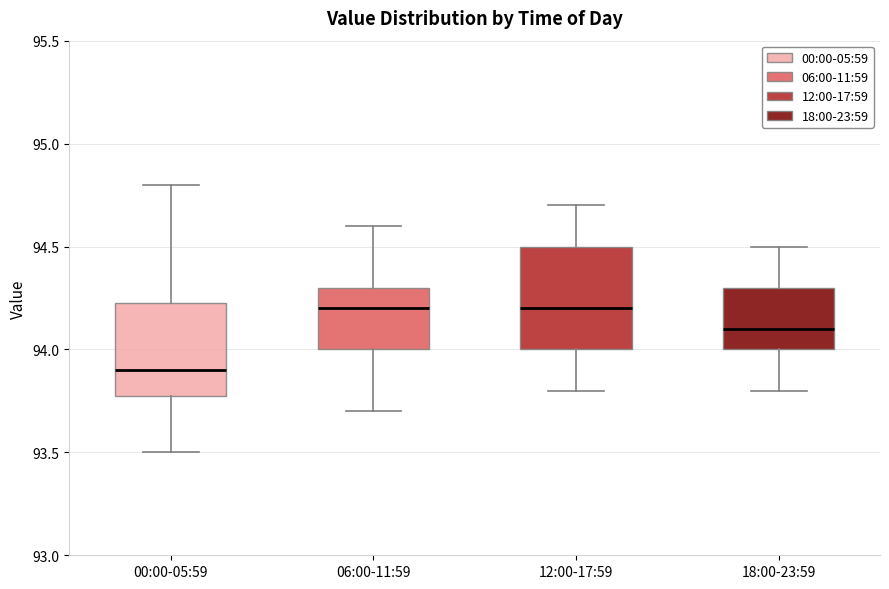

Which box's median line is the lowest?

00:00-05:59